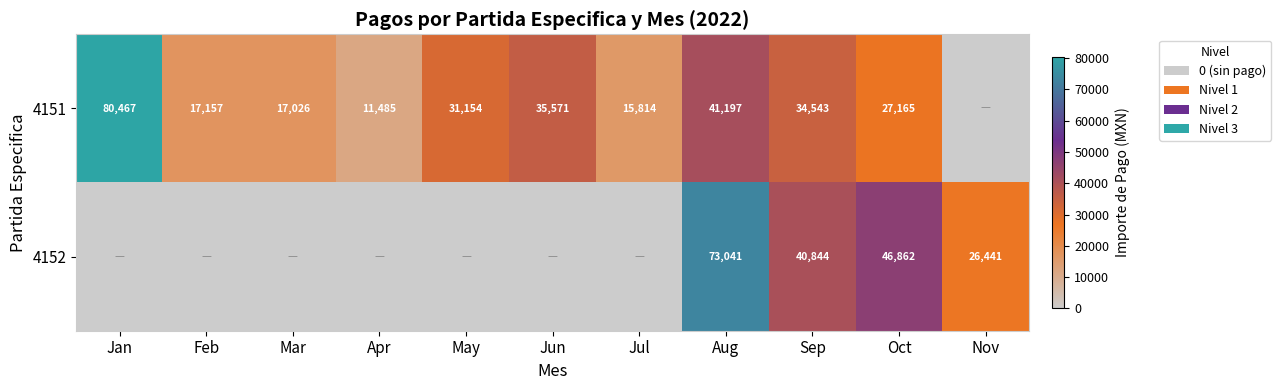

What is the sum of the 4151 values at Jul and Oct?

42979